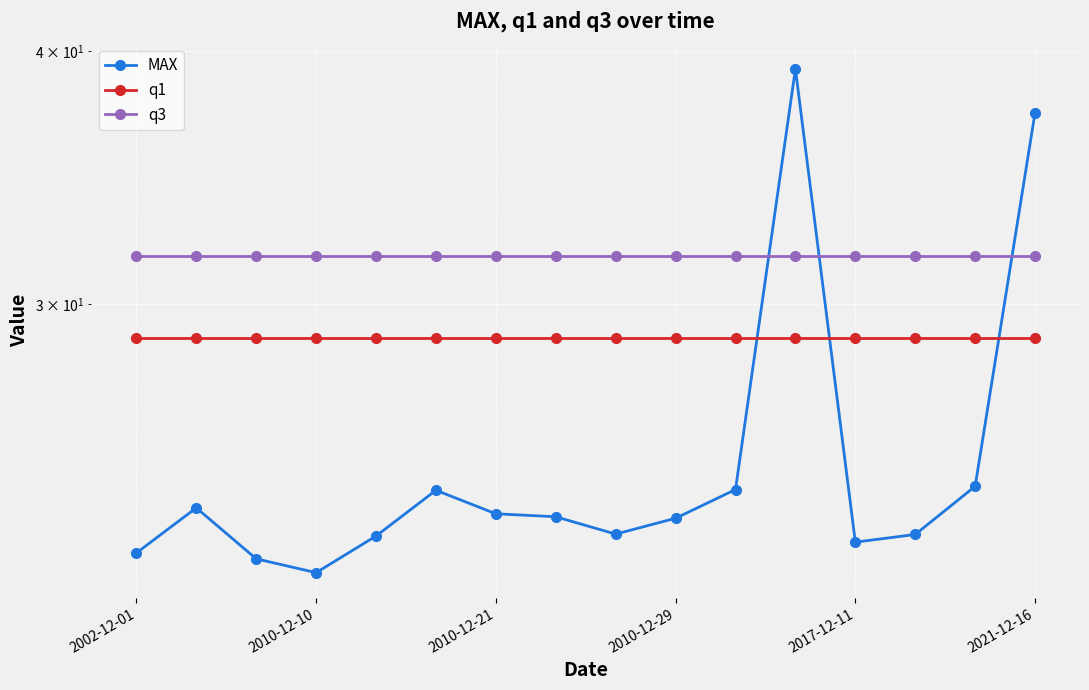

True or false: q3 has more than 1 points higher than both neighbors.

False